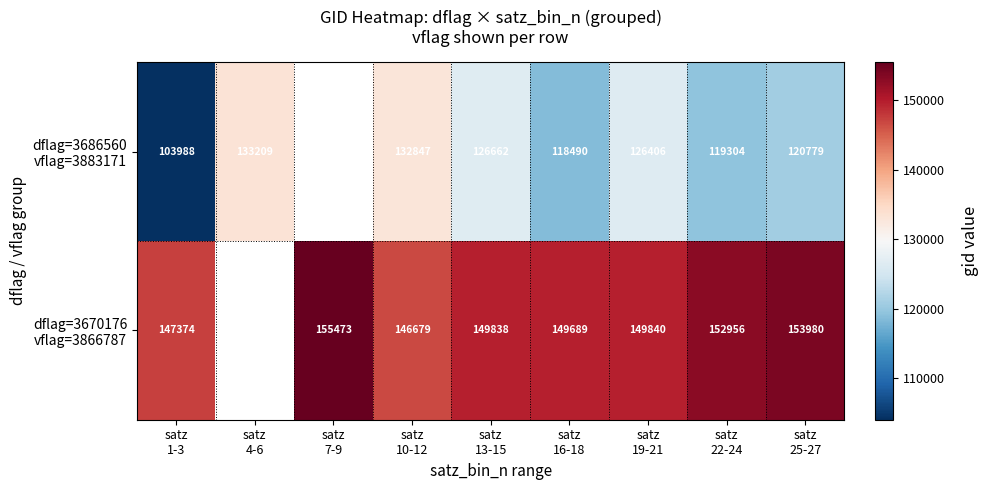

What is the spread (max minus min) of values at satz
19-21?

23434